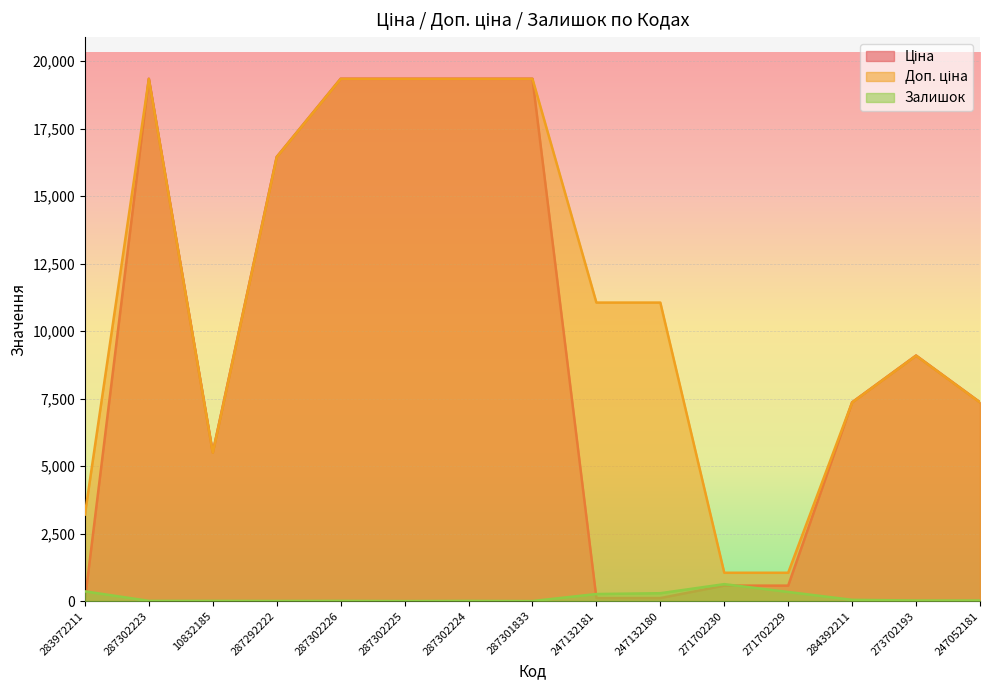

How many values in the Доп. ціна series exceed 11055?

6